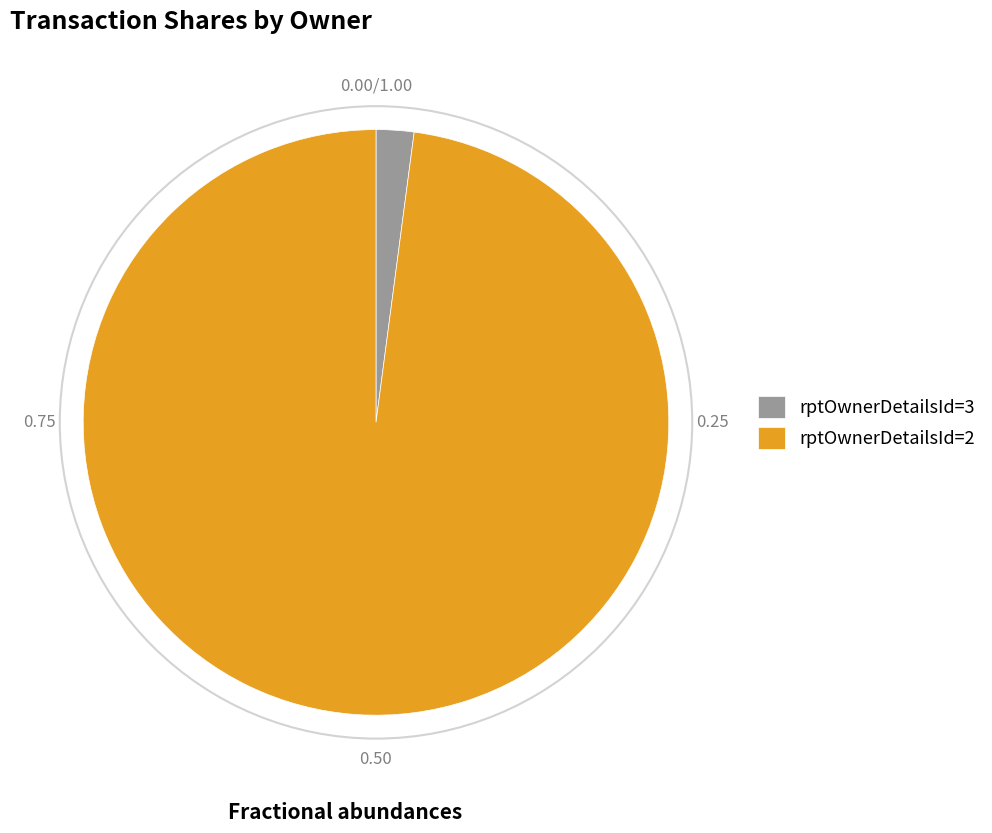

Does rptOwnerDetailsId=2 represent more than half of the total?

Yes